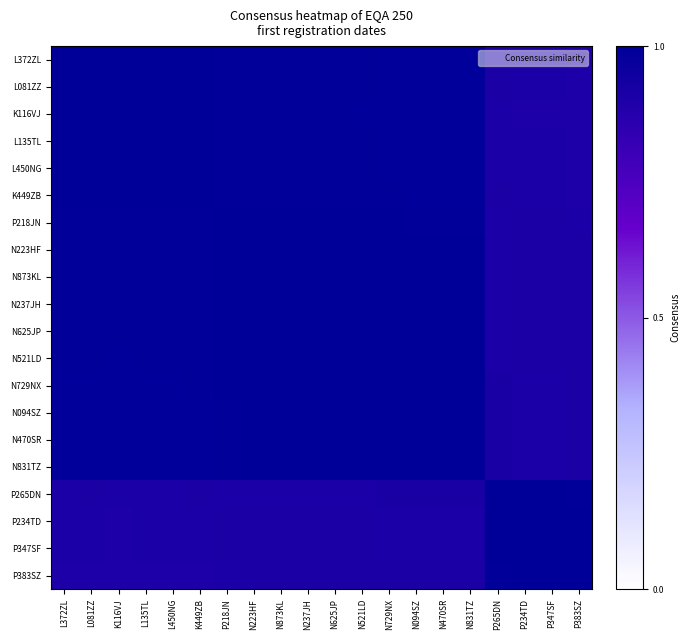

Reading left to right, extract all data points from this chart.

L372ZL: L372ZL=1.0	L081ZZ=1.0	K116VJ=1.0	L135TL=1.0	L450NG=1.0	K449ZB=1.0	P218JN=1.0	N223HF=1.0	N873KL=1.0	N237JH=1.0	N625JP=1.0	N521LD=1.0	N729NX=1.0	N094SZ=1.0	N470SR=1.0	N831TZ=1.0	P265DN=0.9	P234TD=0.9	P347SF=0.9	P383SZ=0.9
L081ZZ: L372ZL=1.0	L081ZZ=1.0	K116VJ=1.0	L135TL=1.0	L450NG=1.0	K449ZB=1.0	P218JN=1.0	N223HF=1.0	N873KL=1.0	N237JH=1.0	N625JP=1.0	N521LD=1.0	N729NX=1.0	N094SZ=1.0	N470SR=1.0	N831TZ=1.0	P265DN=0.9	P234TD=0.9	P347SF=0.9	P383SZ=0.9
K116VJ: L372ZL=1.0	L081ZZ=1.0	K116VJ=1.0	L135TL=1.0	L450NG=1.0	K449ZB=1.0	P218JN=1.0	N223HF=1.0	N873KL=1.0	N237JH=1.0	N625JP=1.0	N521LD=1.0	N729NX=1.0	N094SZ=1.0	N470SR=1.0	N831TZ=1.0	P265DN=0.9	P234TD=0.9	P347SF=0.9	P383SZ=0.9
L135TL: L372ZL=1.0	L081ZZ=1.0	K116VJ=1.0	L135TL=1.0	L450NG=1.0	K449ZB=1.0	P218JN=1.0	N223HF=1.0	N873KL=1.0	N237JH=1.0	N625JP=1.0	N521LD=1.0	N729NX=1.0	N094SZ=1.0	N470SR=1.0	N831TZ=1.0	P265DN=0.9	P234TD=0.9	P347SF=0.9	P383SZ=0.9
L450NG: L372ZL=1.0	L081ZZ=1.0	K116VJ=1.0	L135TL=1.0	L450NG=1.0	K449ZB=1.0	P218JN=1.0	N223HF=1.0	N873KL=1.0	N237JH=1.0	N625JP=1.0	N521LD=1.0	N729NX=1.0	N094SZ=1.0	N470SR=1.0	N831TZ=1.0	P265DN=0.9	P234TD=0.9	P347SF=0.9	P383SZ=0.9
K449ZB: L372ZL=1.0	L081ZZ=1.0	K116VJ=1.0	L135TL=1.0	L450NG=1.0	K449ZB=1.0	P218JN=1.0	N223HF=1.0	N873KL=1.0	N237JH=1.0	N625JP=1.0	N521LD=1.0	N729NX=1.0	N094SZ=1.0	N470SR=1.0	N831TZ=1.0	P265DN=0.9	P234TD=0.9	P347SF=0.9	P383SZ=0.9
P218JN: L372ZL=1.0	L081ZZ=1.0	K116VJ=1.0	L135TL=1.0	L450NG=1.0	K449ZB=1.0	P218JN=1.0	N223HF=1.0	N873KL=1.0	N237JH=1.0	N625JP=1.0	N521LD=1.0	N729NX=1.0	N094SZ=1.0	N470SR=1.0	N831TZ=1.0	P265DN=0.9	P234TD=0.9	P347SF=0.9	P383SZ=0.9
N223HF: L372ZL=1.0	L081ZZ=1.0	K116VJ=1.0	L135TL=1.0	L450NG=1.0	K449ZB=1.0	P218JN=1.0	N223HF=1.0	N873KL=1.0	N237JH=1.0	N625JP=1.0	N521LD=1.0	N729NX=1.0	N094SZ=1.0	N470SR=1.0	N831TZ=1.0	P265DN=0.9	P234TD=0.9	P347SF=0.9	P383SZ=0.9
N873KL: L372ZL=1.0	L081ZZ=1.0	K116VJ=1.0	L135TL=1.0	L450NG=1.0	K449ZB=1.0	P218JN=1.0	N223HF=1.0	N873KL=1.0	N237JH=1.0	N625JP=1.0	N521LD=1.0	N729NX=1.0	N094SZ=1.0	N470SR=1.0	N831TZ=1.0	P265DN=0.9	P234TD=0.9	P347SF=0.9	P383SZ=0.9
N237JH: L372ZL=1.0	L081ZZ=1.0	K116VJ=1.0	L135TL=1.0	L450NG=1.0	K449ZB=1.0	P218JN=1.0	N223HF=1.0	N873KL=1.0	N237JH=1.0	N625JP=1.0	N521LD=1.0	N729NX=1.0	N094SZ=1.0	N470SR=1.0	N831TZ=1.0	P265DN=0.9	P234TD=0.9	P347SF=0.9	P383SZ=0.9
N625JP: L372ZL=1.0	L081ZZ=1.0	K116VJ=1.0	L135TL=1.0	L450NG=1.0	K449ZB=1.0	P218JN=1.0	N223HF=1.0	N873KL=1.0	N237JH=1.0	N625JP=1.0	N521LD=1.0	N729NX=1.0	N094SZ=1.0	N470SR=1.0	N831TZ=1.0	P265DN=0.9	P234TD=0.9	P347SF=0.9	P383SZ=0.9
N521LD: L372ZL=1.0	L081ZZ=1.0	K116VJ=1.0	L135TL=1.0	L450NG=1.0	K449ZB=1.0	P218JN=1.0	N223HF=1.0	N873KL=1.0	N237JH=1.0	N625JP=1.0	N521LD=1.0	N729NX=1.0	N094SZ=1.0	N470SR=1.0	N831TZ=1.0	P265DN=0.9	P234TD=0.9	P347SF=0.9	P383SZ=0.9
N729NX: L372ZL=1.0	L081ZZ=1.0	K116VJ=1.0	L135TL=1.0	L450NG=1.0	K449ZB=1.0	P218JN=1.0	N223HF=1.0	N873KL=1.0	N237JH=1.0	N625JP=1.0	N521LD=1.0	N729NX=1.0	N094SZ=1.0	N470SR=1.0	N831TZ=1.0	P265DN=0.9	P234TD=0.9	P347SF=0.9	P383SZ=0.9
N094SZ: L372ZL=1.0	L081ZZ=1.0	K116VJ=1.0	L135TL=1.0	L450NG=1.0	K449ZB=1.0	P218JN=1.0	N223HF=1.0	N873KL=1.0	N237JH=1.0	N625JP=1.0	N521LD=1.0	N729NX=1.0	N094SZ=1.0	N470SR=1.0	N831TZ=1.0	P265DN=0.9	P234TD=0.9	P347SF=0.9	P383SZ=0.9
N470SR: L372ZL=1.0	L081ZZ=1.0	K116VJ=1.0	L135TL=1.0	L450NG=1.0	K449ZB=1.0	P218JN=1.0	N223HF=1.0	N873KL=1.0	N237JH=1.0	N625JP=1.0	N521LD=1.0	N729NX=1.0	N094SZ=1.0	N470SR=1.0	N831TZ=1.0	P265DN=0.9	P234TD=0.9	P347SF=0.9	P383SZ=0.9
N831TZ: L372ZL=1.0	L081ZZ=1.0	K116VJ=1.0	L135TL=1.0	L450NG=1.0	K449ZB=1.0	P218JN=1.0	N223HF=1.0	N873KL=1.0	N237JH=1.0	N625JP=1.0	N521LD=1.0	N729NX=1.0	N094SZ=1.0	N470SR=1.0	N831TZ=1.0	P265DN=0.9	P234TD=0.9	P347SF=0.9	P383SZ=0.9
P265DN: L372ZL=0.9	L081ZZ=0.9	K116VJ=0.9	L135TL=0.9	L450NG=0.9	K449ZB=0.9	P218JN=0.9	N223HF=0.9	N873KL=0.9	N237JH=0.9	N625JP=0.9	N521LD=0.9	N729NX=0.9	N094SZ=0.9	N470SR=0.9	N831TZ=0.9	P265DN=1.0	P234TD=1.0	P347SF=1.0	P383SZ=1.0
P234TD: L372ZL=0.9	L081ZZ=0.9	K116VJ=0.9	L135TL=0.9	L450NG=0.9	K449ZB=0.9	P218JN=0.9	N223HF=0.9	N873KL=0.9	N237JH=0.9	N625JP=0.9	N521LD=0.9	N729NX=0.9	N094SZ=0.9	N470SR=0.9	N831TZ=0.9	P265DN=1.0	P234TD=1.0	P347SF=1.0	P383SZ=1.0
P347SF: L372ZL=0.9	L081ZZ=0.9	K116VJ=0.9	L135TL=0.9	L450NG=0.9	K449ZB=0.9	P218JN=0.9	N223HF=0.9	N873KL=0.9	N237JH=0.9	N625JP=0.9	N521LD=0.9	N729NX=0.9	N094SZ=0.9	N470SR=0.9	N831TZ=0.9	P265DN=1.0	P234TD=1.0	P347SF=1.0	P383SZ=1.0
P383SZ: L372ZL=0.9	L081ZZ=0.9	K116VJ=0.9	L135TL=0.9	L450NG=0.9	K449ZB=0.9	P218JN=0.9	N223HF=0.9	N873KL=0.9	N237JH=0.9	N625JP=0.9	N521LD=0.9	N729NX=0.9	N094SZ=0.9	N470SR=0.9	N831TZ=0.9	P265DN=1.0	P234TD=1.0	P347SF=1.0	P383SZ=1.0